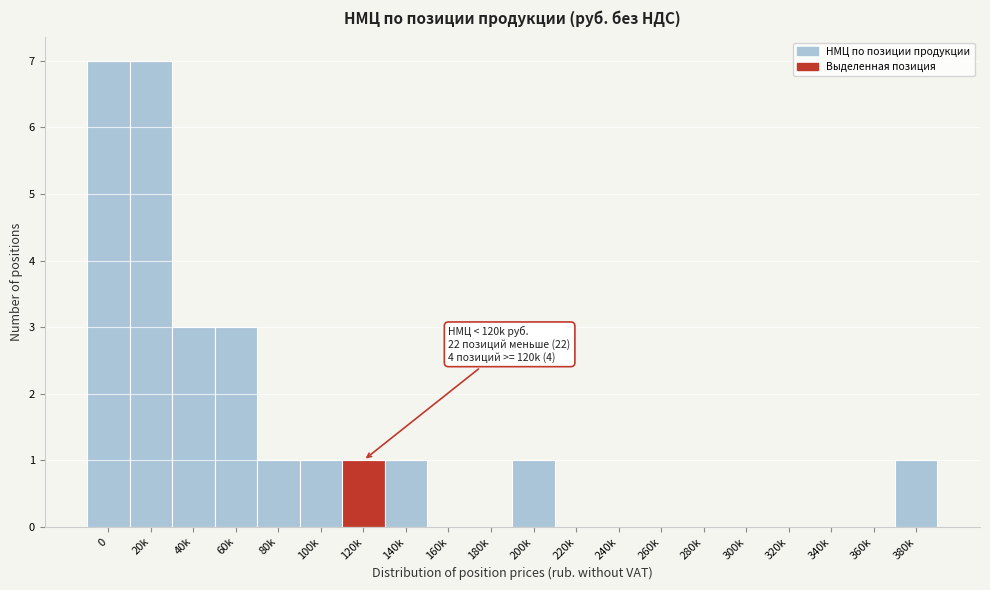

Reading right to left, extract all data points from this chart.

380k=1	360k=0	340k=0	320k=0	300k=0	280k=0	260k=0	240k=0	220k=0	200k=1	180k=0	160k=0	140k=1	120k=1	100k=1	80k=1	60k=3	40k=3	20k=7	0=7